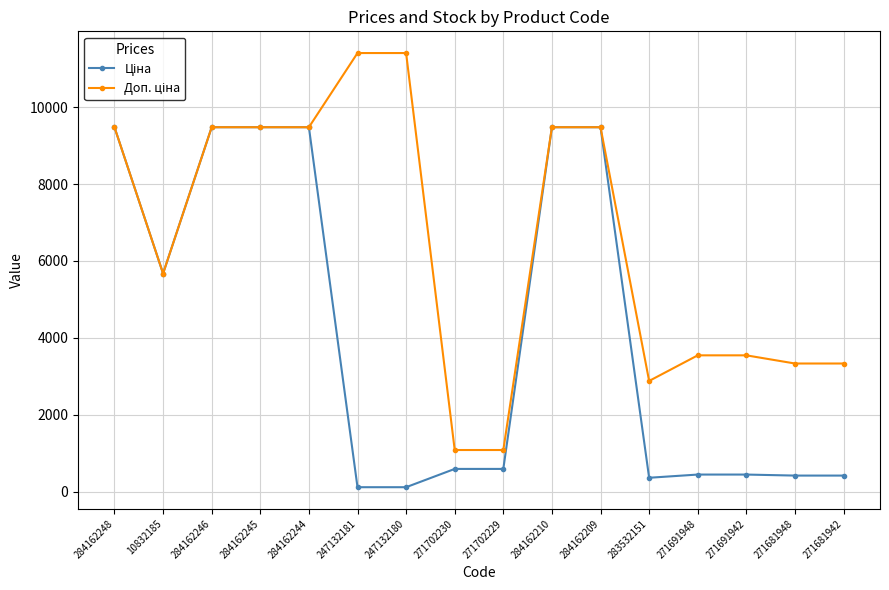

What is the total value across all series at 284162248?

18960.1